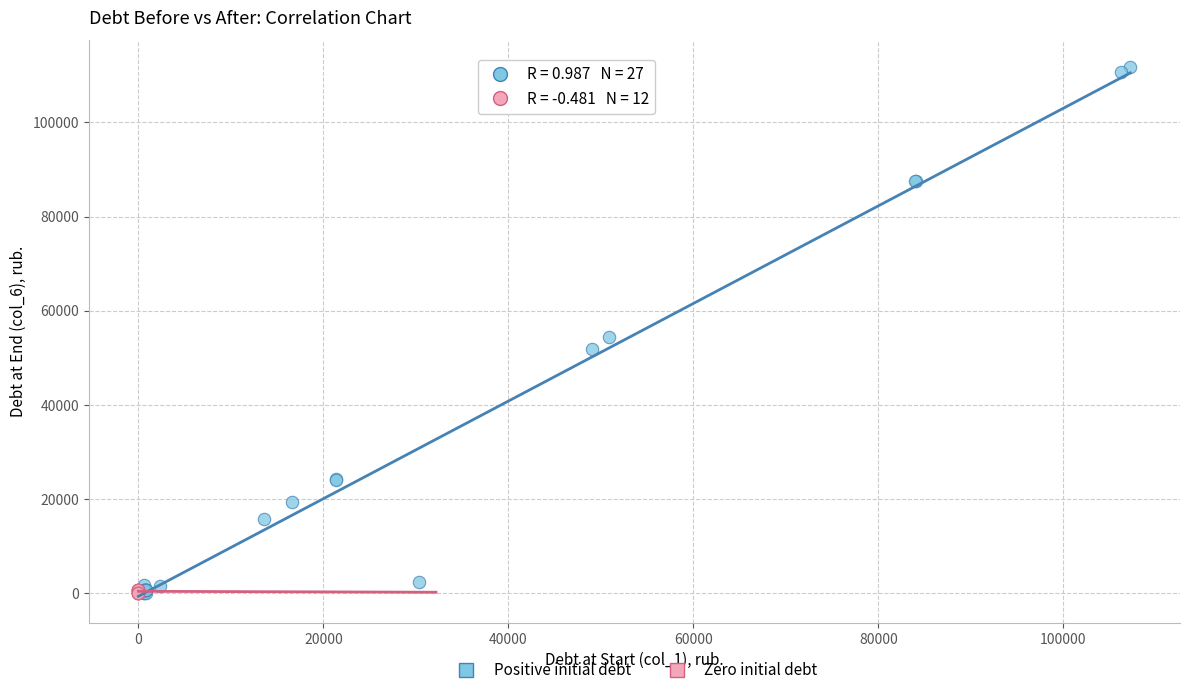

Which series has the widest spread of Y values?

Positive initial debt